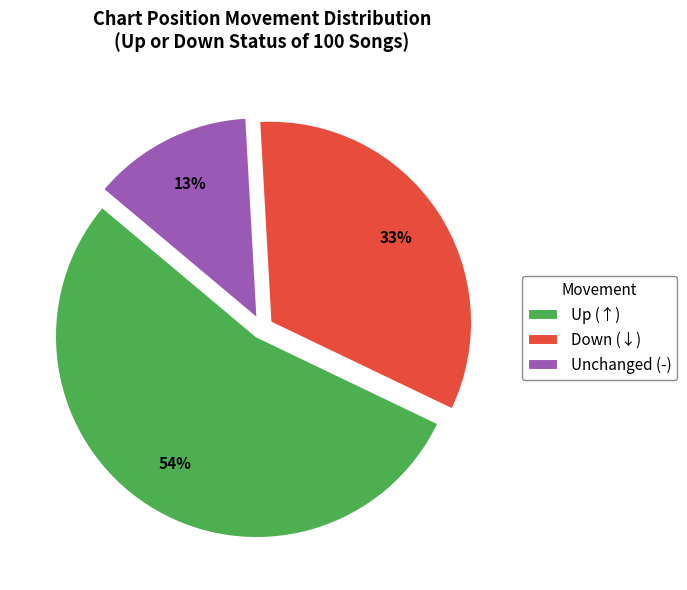

Combined, do Unchanged (-) and Up (↑) account for over 50%?

Yes